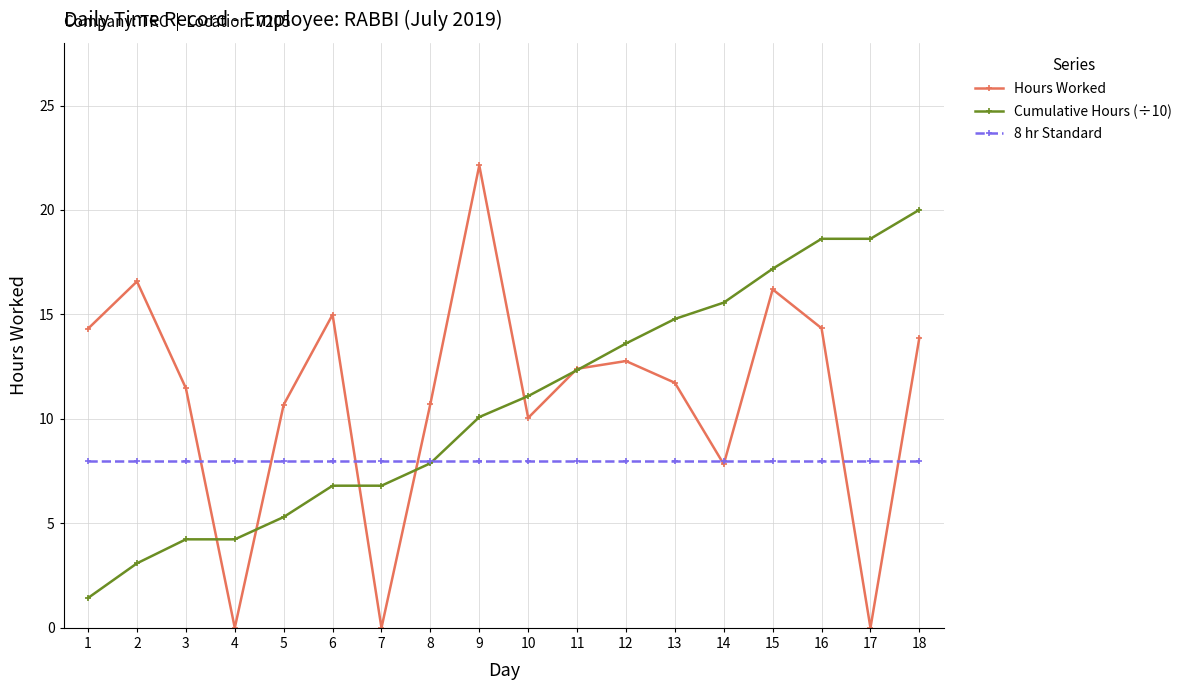

Rank the series by their maximum value, from lowest to highest.

8 hr Standard, Cumulative Hours (÷10), Hours Worked